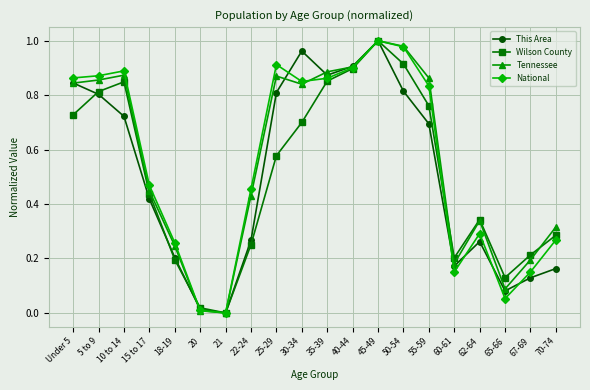

Which series ends up on top after the final intersection of National and Wilson County?

Wilson County